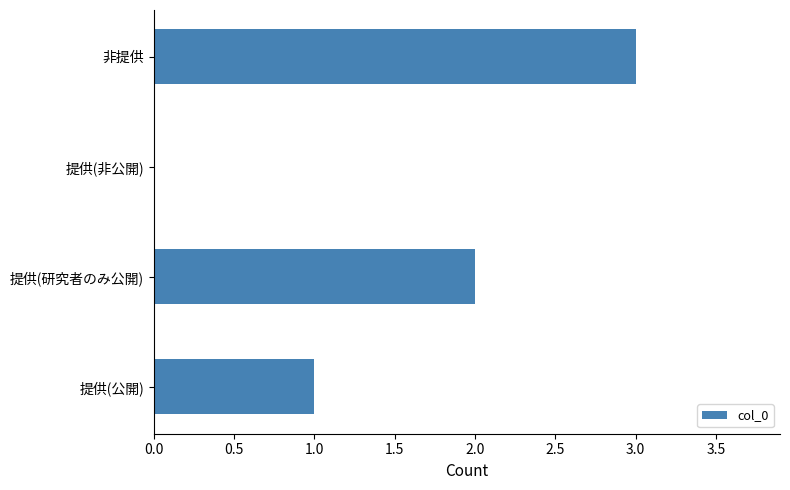

Reading bottom to top, what are all the values shown in this chart?

提供(公開)=1	提供(研究者のみ公開)=2	提供(非公開)=0	非提供=3